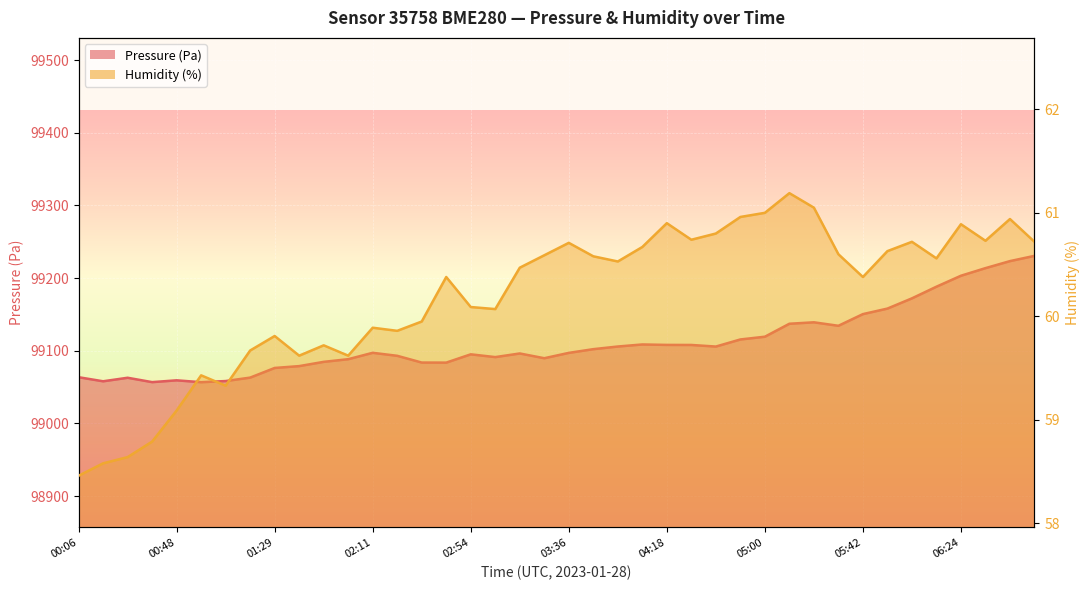

What is the difference between the highest and lowest values at 01:08?

98998.9